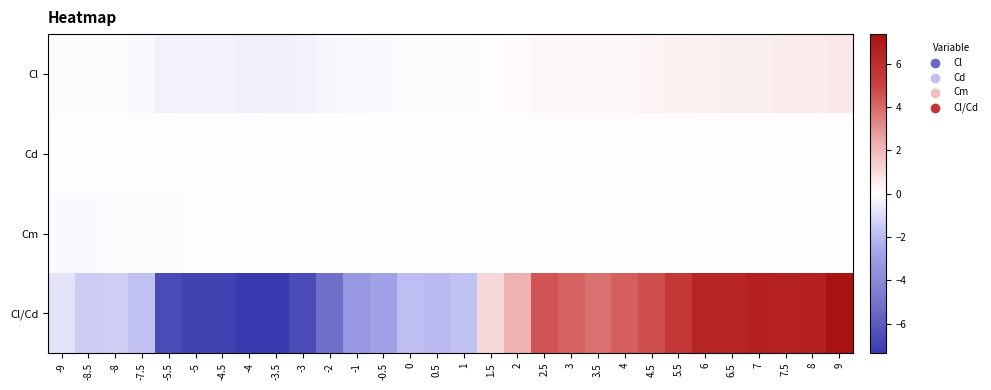

Which series changed the most between -8.5 and 2.5?

Cl/Cd